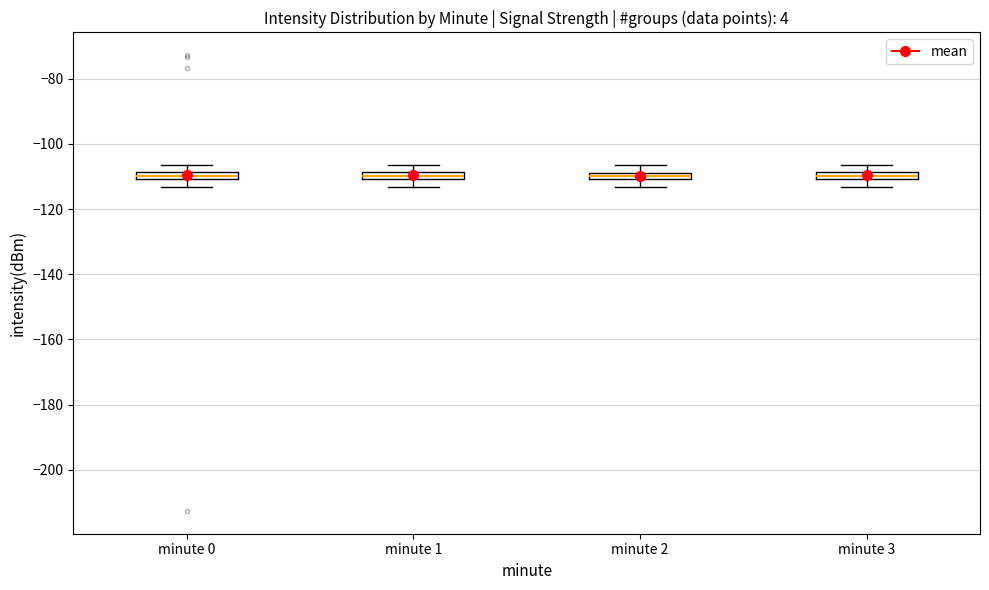

Where does the upper whisker of the box for minute 0 end on the y-axis? The values are not printed on the chart, so give them approximately, as read against the axis.

-106